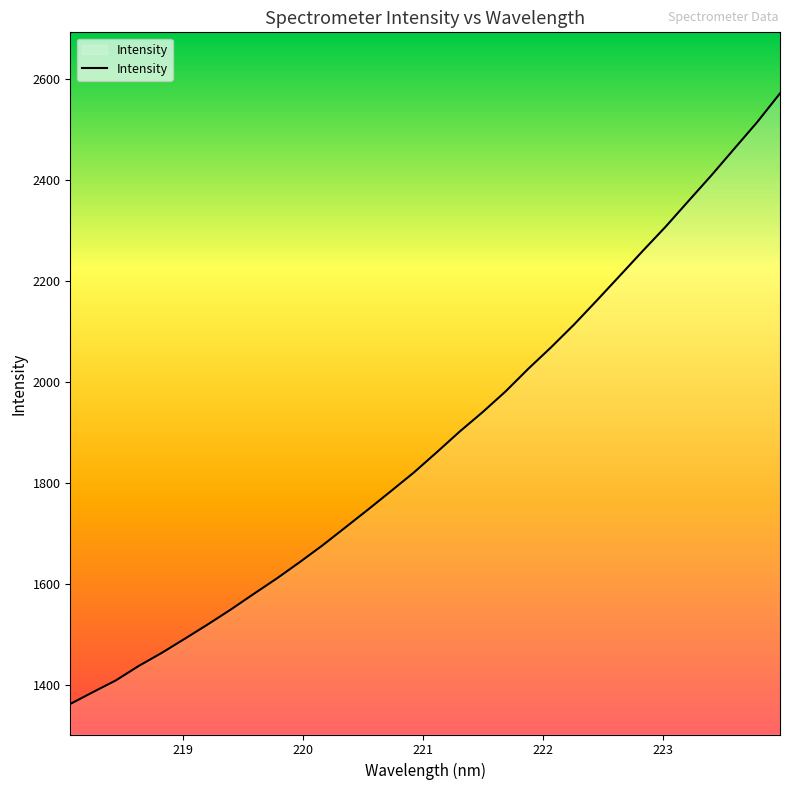

What is the smallest value displayed?

1363.3